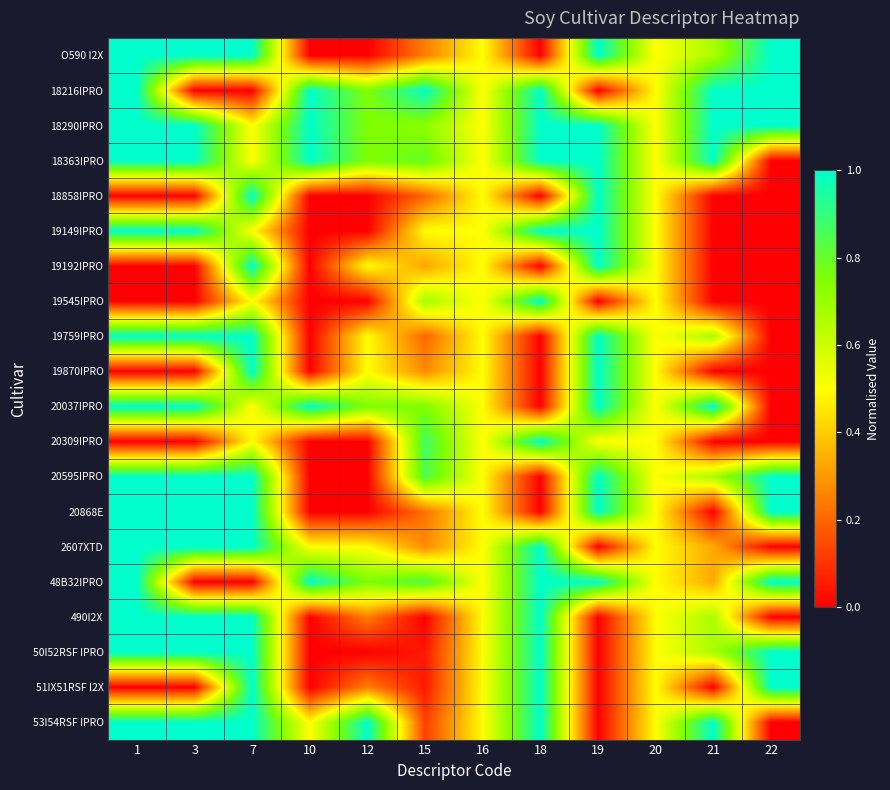

Reading right to left, list all the values displayed in this chart.

O590 I2X: 22=1.0	21=0.7	20=0.5	19=1.0	18=0.0	16=0.5	15=0.2	12=0.0	10=0.0	7=1.0	3=1.0	1=1.0
18216IPRO: 22=1.0	21=1.0	20=0.5	19=0.0	18=1.0	16=0.5	15=1.0	12=0.8	10=1.0	7=0.0	3=0.0	1=1.0
18290IPRO: 22=1.0	21=1.0	20=0.5	19=1.0	18=1.0	16=0.5	15=0.7	12=0.8	10=1.0	7=0.5	3=1.0	1=1.0
18363IPRO: 22=0.0	21=1.0	20=0.5	19=1.0	18=1.0	16=0.5	15=0.8	12=0.8	10=1.0	7=0.5	3=1.0	1=1.0
18858IPRO: 22=0.0	21=0.0	20=0.5	19=1.0	18=0.0	16=0.5	15=0.2	12=0.0	10=0.0	7=1.0	3=0.0	1=0.0
19149IPRO: 22=0.0	21=0.0	20=0.5	19=1.0	18=1.0	16=0.5	15=0.5	12=0.0	10=0.0	7=0.5	3=1.0	1=1.0
19192IPRO: 22=0.0	21=0.0	20=0.5	19=1.0	18=0.0	16=0.5	15=0.3	12=0.5	10=0.0	7=1.0	3=0.0	1=0.0
19545IPRO: 22=0.0	21=0.0	20=0.5	19=0.0	18=1.0	16=0.5	15=0.7	12=0.0	10=0.0	7=0.5	3=0.0	1=0.0
19759IPRO: 22=0.0	21=0.7	20=0.5	19=1.0	18=0.0	16=0.5	15=0.2	12=0.5	10=0.0	7=1.0	3=1.0	1=1.0
19870IPRO: 22=0.0	21=0.0	20=0.5	19=1.0	18=0.0	16=0.5	15=0.3	12=0.5	10=0.0	7=1.0	3=0.0	1=0.0
20037IPRO: 22=0.0	21=1.0	20=0.5	19=1.0	18=0.0	16=0.5	15=0.8	12=0.8	10=1.0	7=0.5	3=1.0	1=1.0
20309IPRO: 22=0.0	21=0.0	20=0.5	19=0.5	18=1.0	16=0.5	15=0.9	12=0.0	10=0.0	7=0.5	3=0.0	1=0.0
20595IPRO: 22=1.0	21=0.7	20=0.5	19=1.0	18=0.0	16=0.5	15=0.8	12=0.0	10=0.0	7=1.0	3=1.0	1=1.0
20868E: 22=1.0	21=0.0	20=0.5	19=1.0	18=0.0	16=0.5	15=0.2	12=0.0	10=0.0	7=1.0	3=1.0	1=1.0
2607XTD: 22=0.0	21=0.3	20=0.5	19=0.0	18=1.0	16=0.5	15=0.3	12=0.5	10=0.5	7=1.0	3=1.0	1=1.0
48B32IPRO: 22=1.0	21=0.3	20=0.5	19=1.0	18=1.0	16=0.5	15=0.8	12=0.8	10=1.0	7=0.0	3=0.0	1=1.0
490I2X: 22=0.0	21=0.7	20=0.5	19=0.0	18=1.0	16=0.5	15=0.0	12=0.2	10=0.0	7=1.0	3=1.0	1=1.0
50I52RSF IPRO: 22=1.0	21=0.7	20=0.5	19=0.0	18=1.0	16=0.5	15=0.1	12=0.0	10=0.0	7=1.0	3=1.0	1=1.0
51IX51RSF I2X: 22=1.0	21=0.0	20=0.5	19=0.0	18=1.0	16=0.5	15=0.1	12=0.2	10=0.0	7=1.0	3=0.0	1=0.0
53I54RSF IPRO: 22=0.0	21=1.0	20=0.5	19=0.0	18=1.0	16=0.5	15=0.1	12=1.0	10=0.5	7=1.0	3=1.0	1=1.0